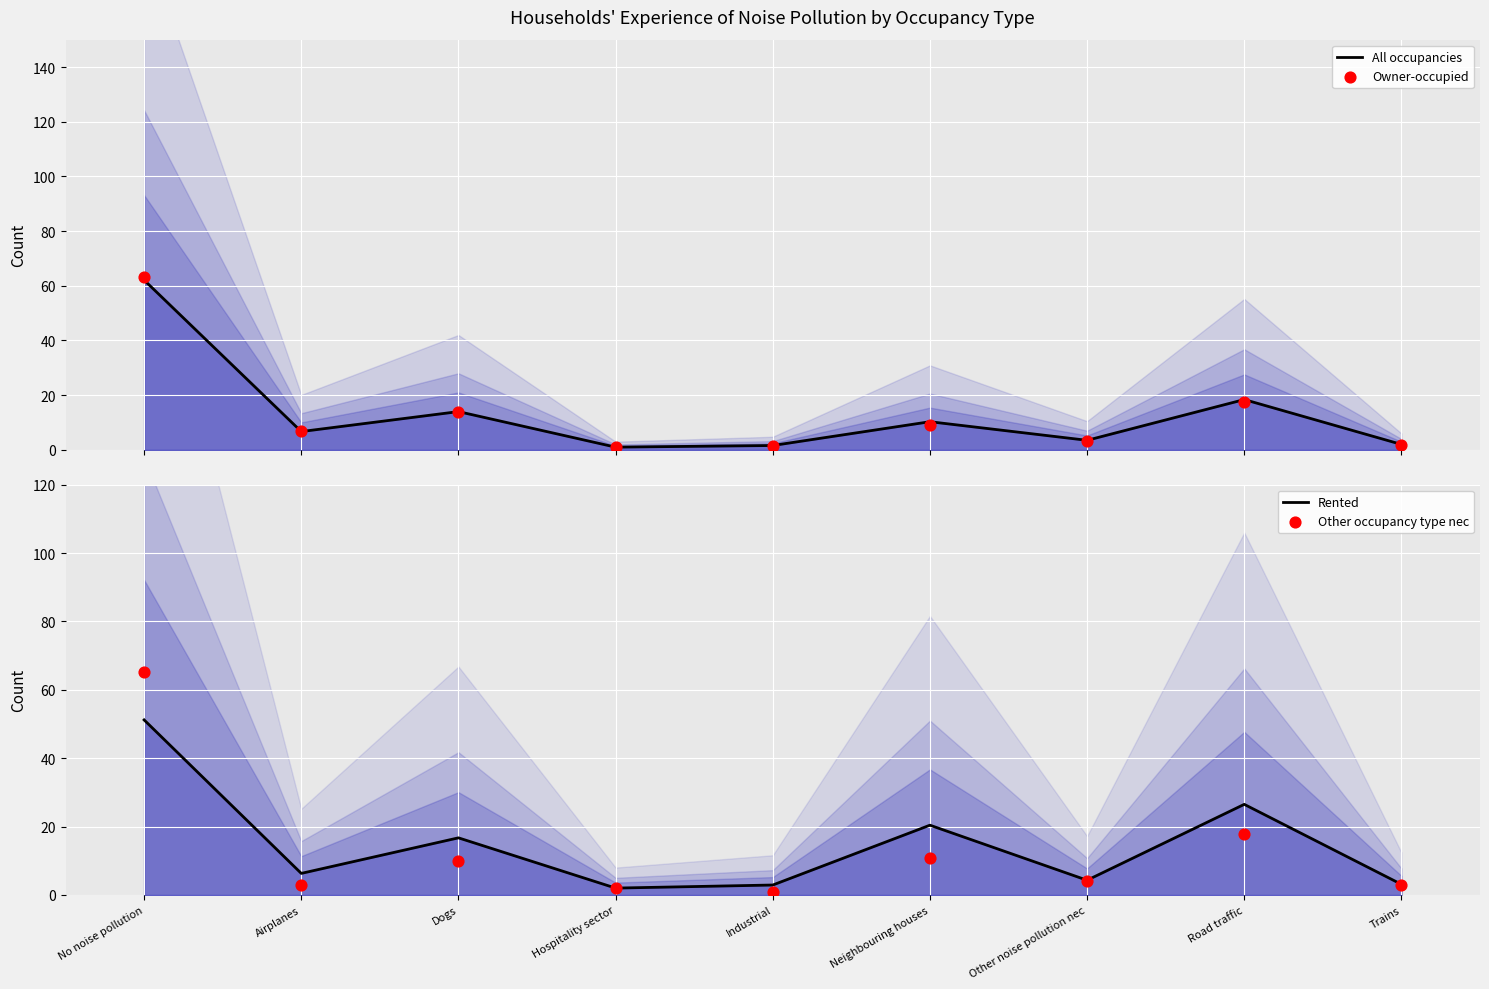

At how many categories does at least one series exceed 31?

1